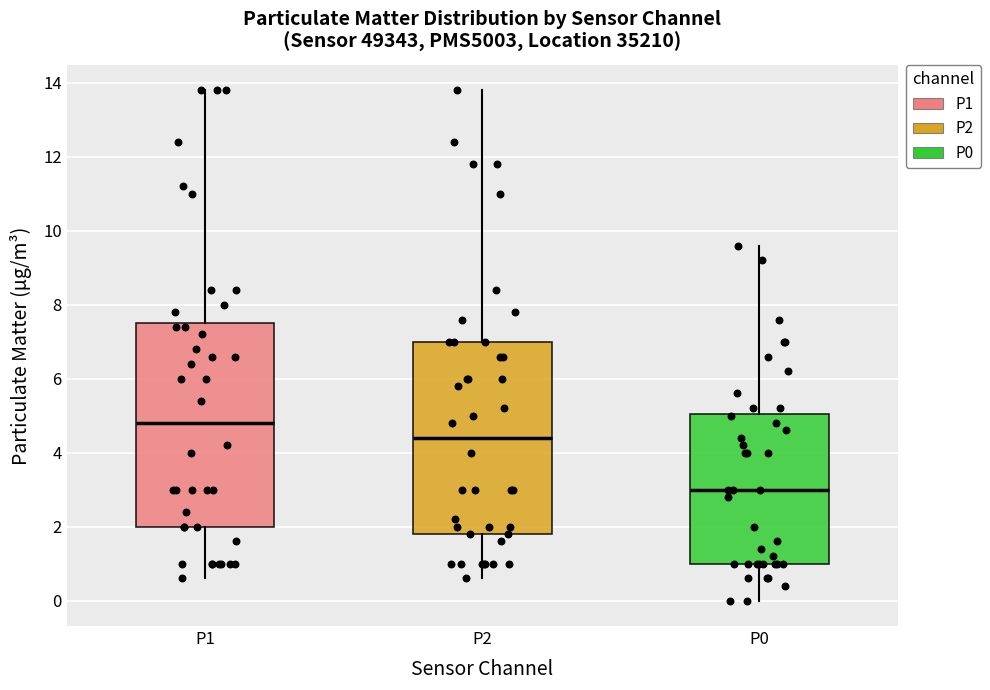

Comparing the boxes themselves (not the whiskers), which one is the tallest?

P1